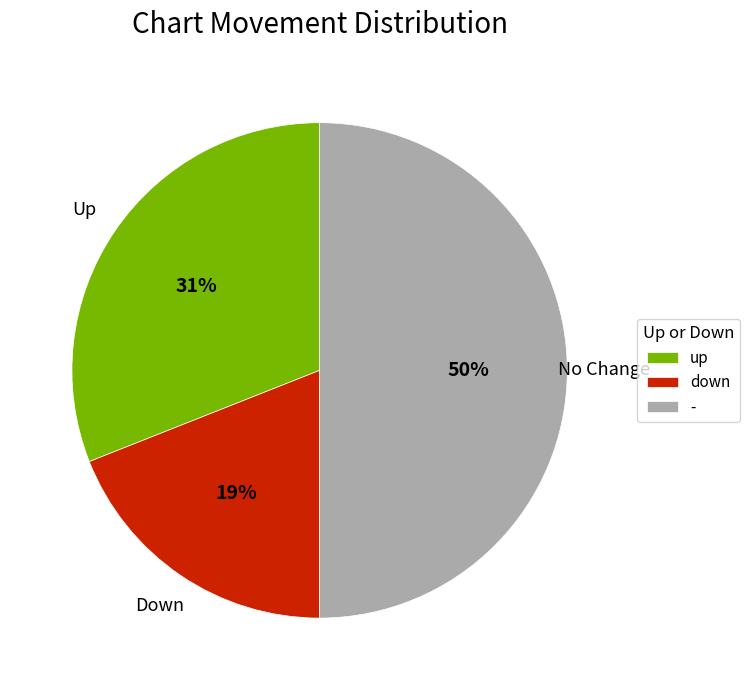

True or false: down accounts for 19% of the total.

True